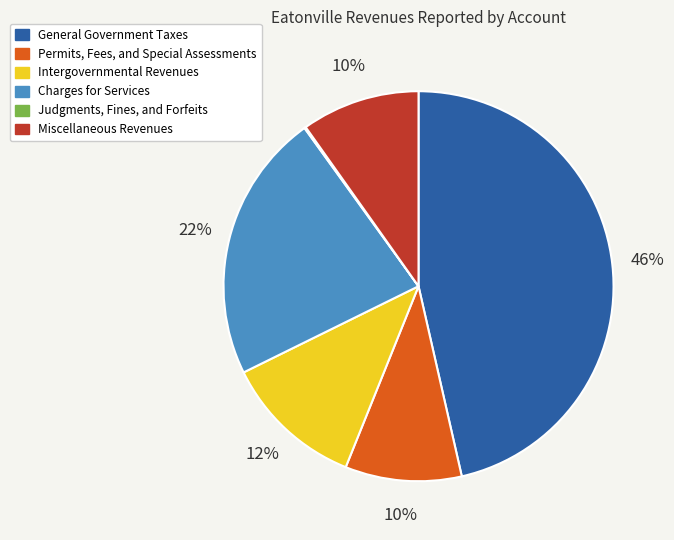

Between Intergovernmental Revenues and Miscellaneous Revenues, which is larger?

Intergovernmental Revenues